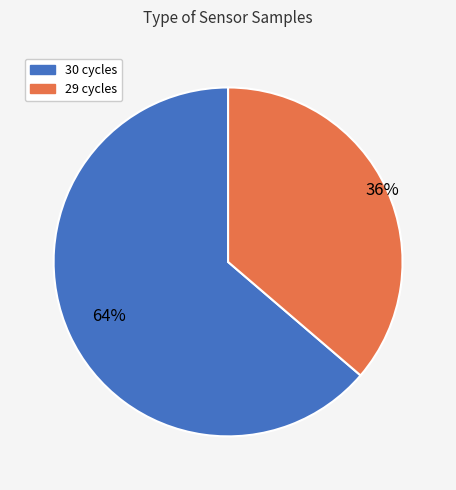

Does any single category account for the majority?

Yes